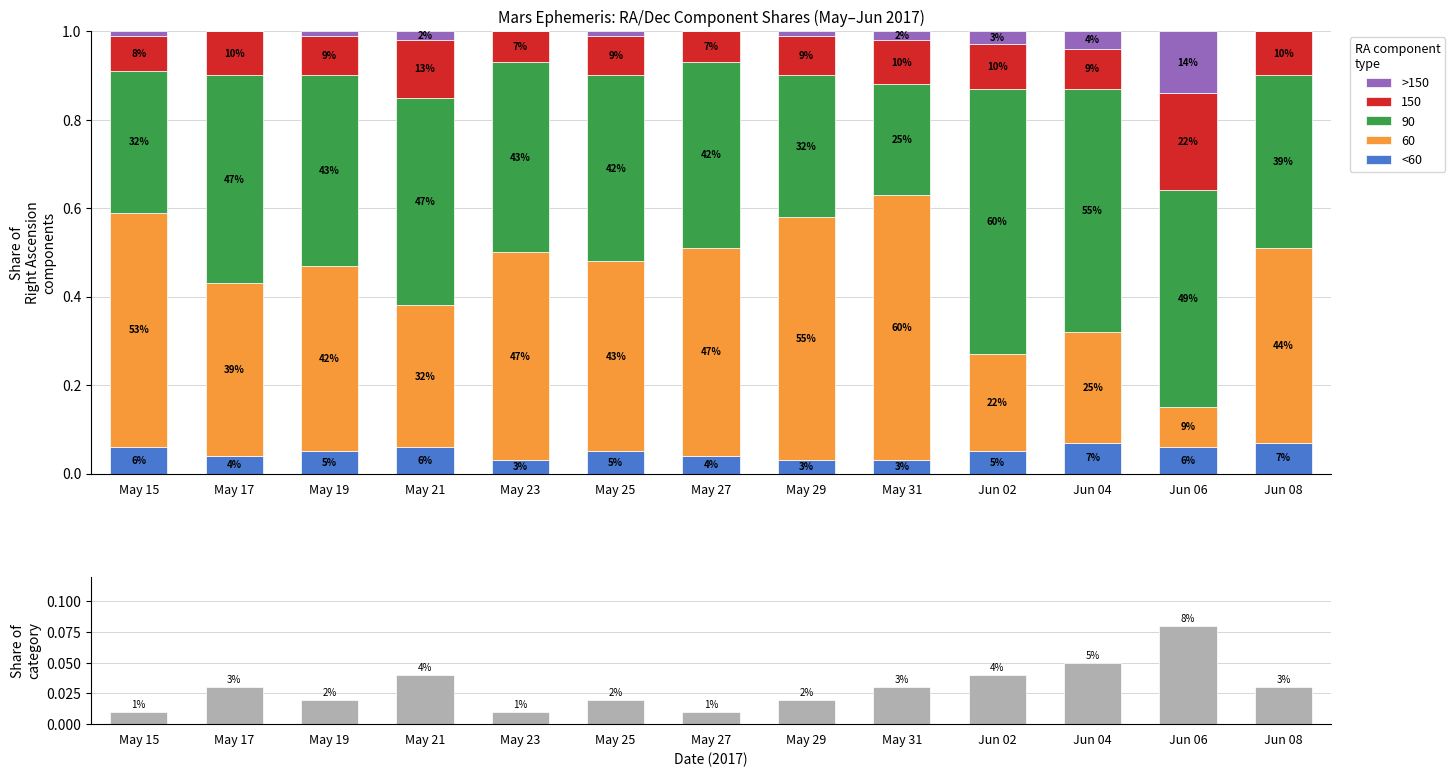

Which category has the highest value in the >150 series?

Jun 06